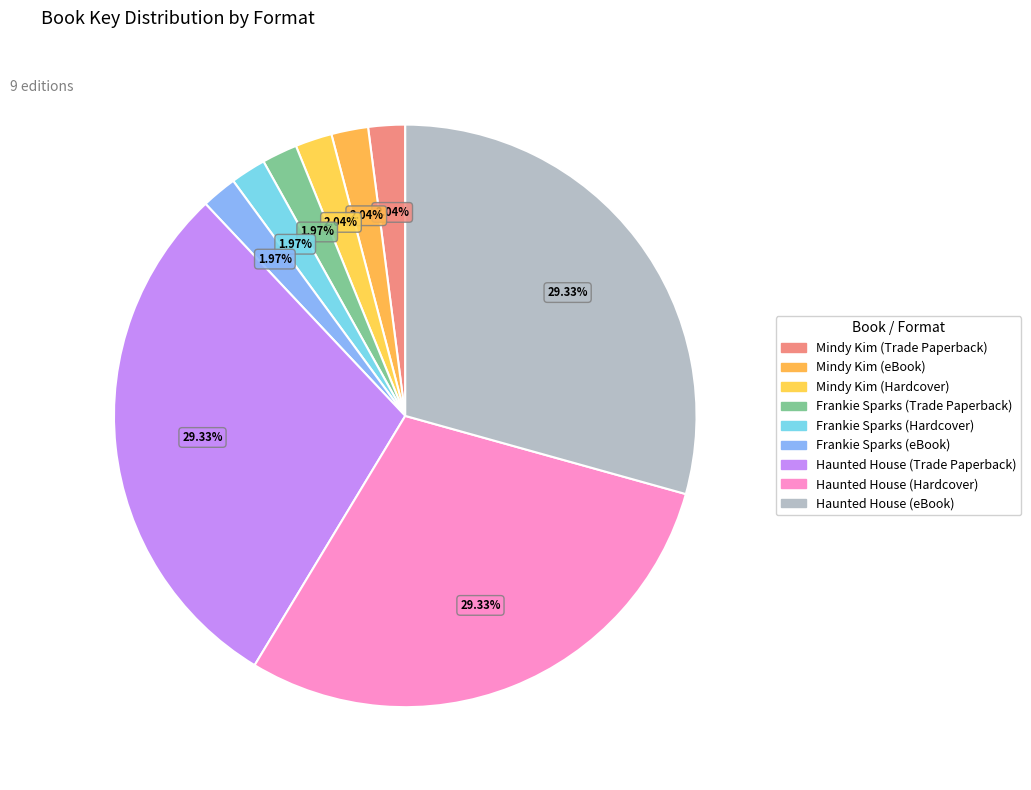

Does Haunted House (Trade Paperback) account for over 50% of the chart?

No